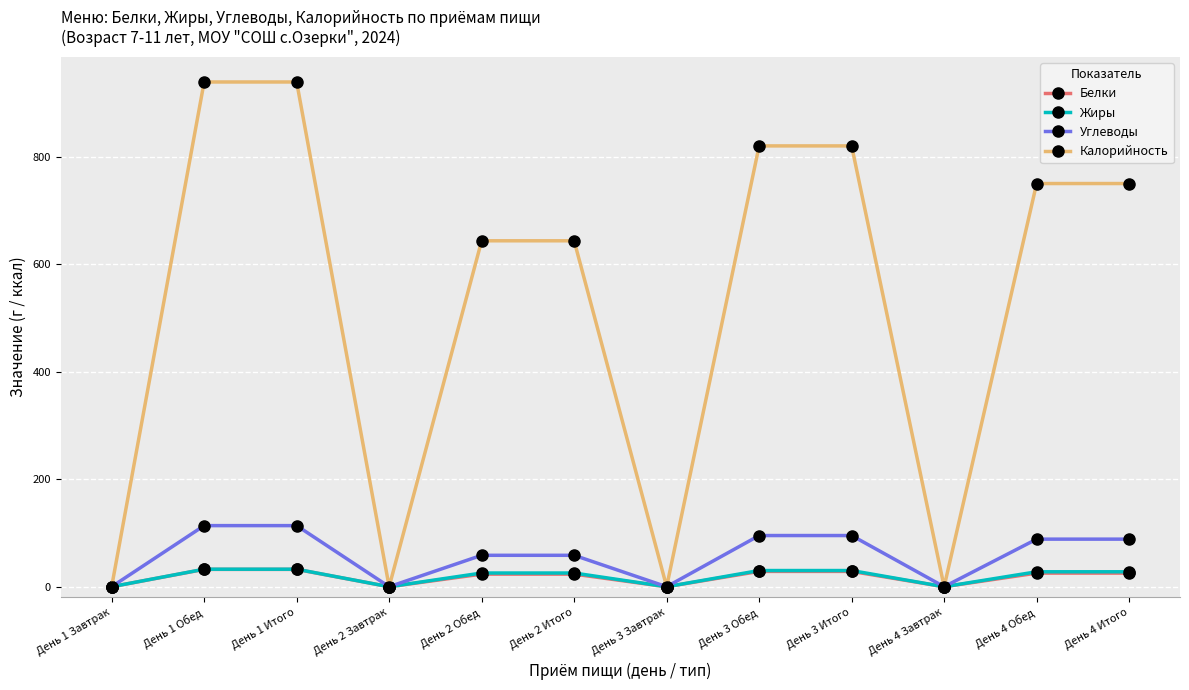

The Калорийность series shows 290.6 at День 1 Обед. True or false?

False